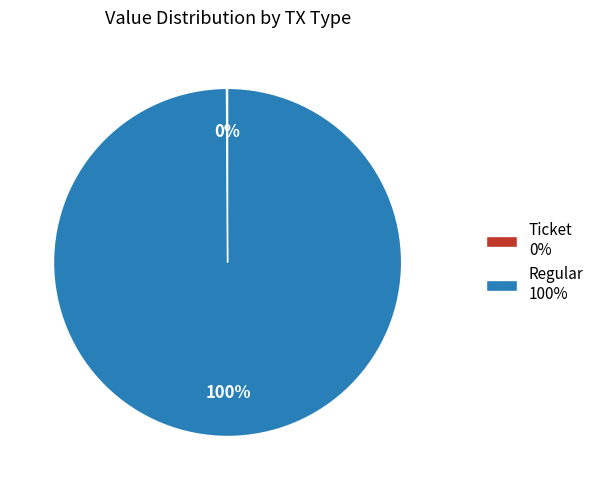

To the nearest percent, what is the average slice percentage?

50%